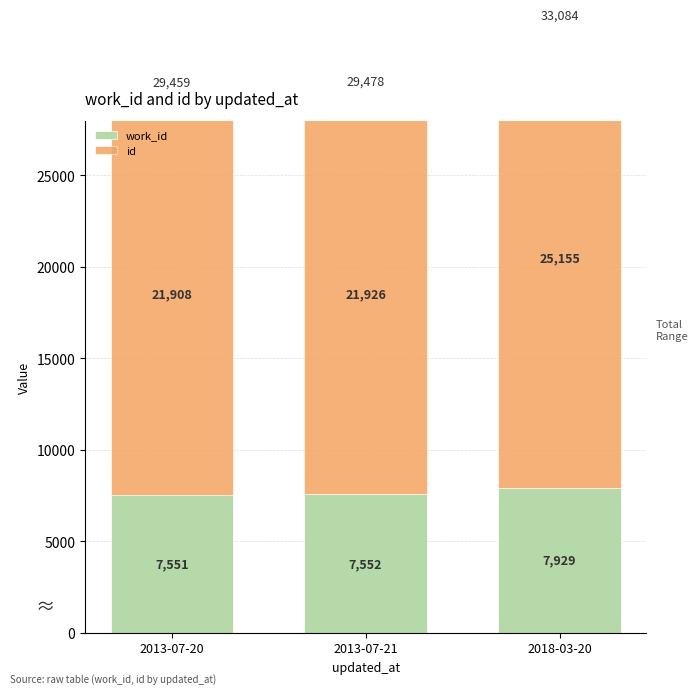

List the labels in order of work_id value, smallest first.

2013-07-20, 2013-07-21, 2018-03-20